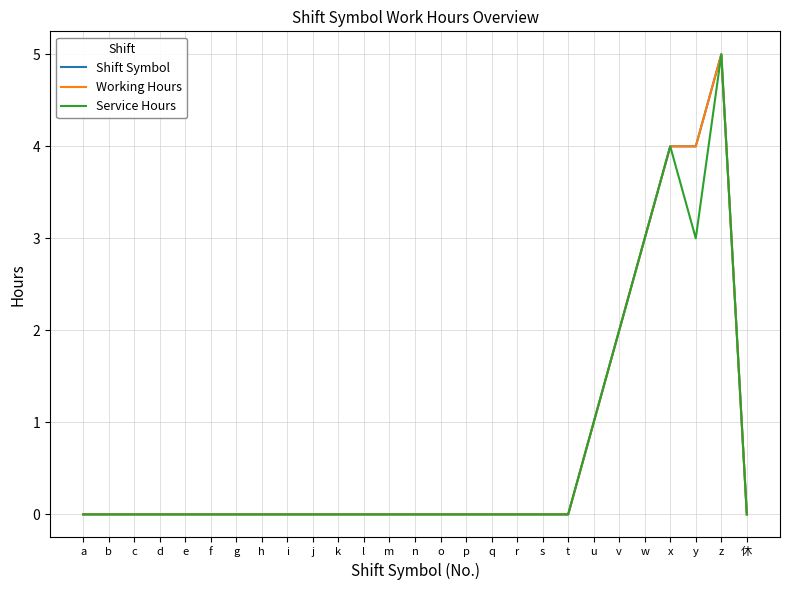

Which series has the largest total across all categories?

Shift Symbol